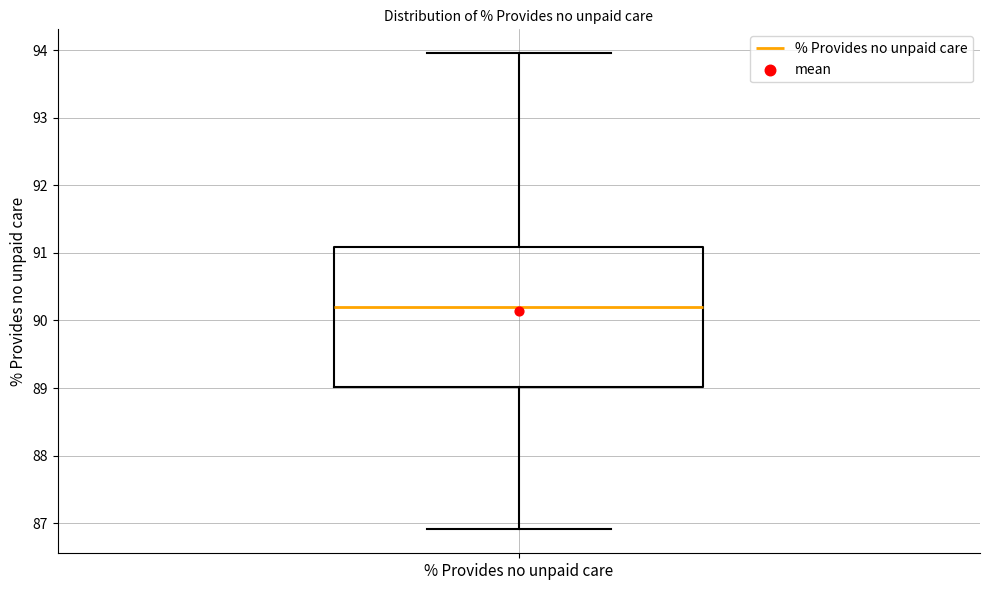

Transcribe this box plot: give where the median line is, the range the box spans, and where the two whiskers end, as read against the y-axis. The values are not printed on the chart, so give them approximately, as read against the axis.

median 90.2, box 89.0 to 91.1, whiskers 86.9 to 94.0